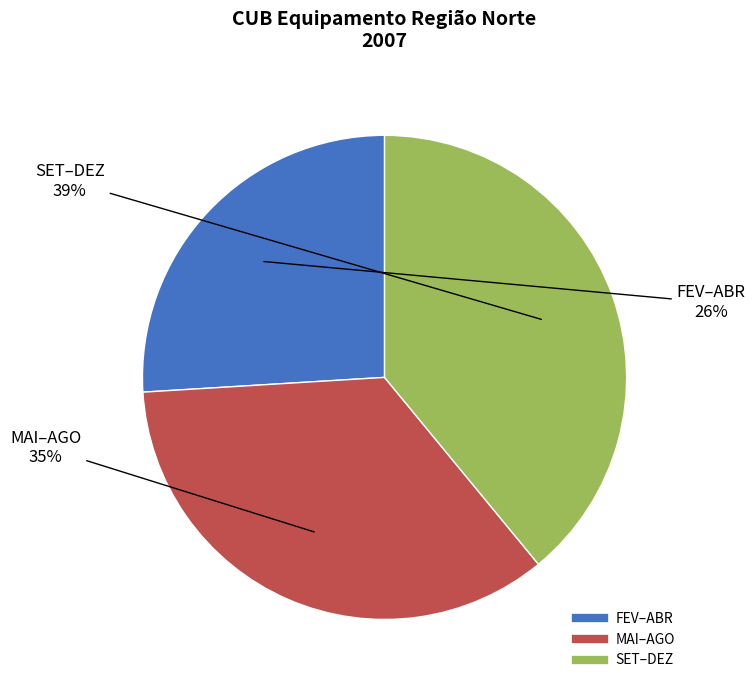

To the nearest percent, what is the average slice percentage?

33%